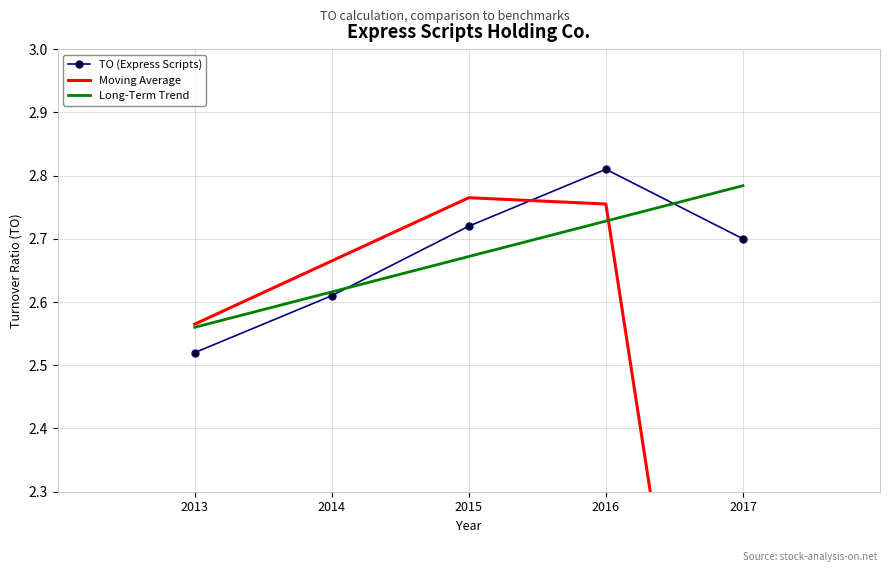

How many intersections are there between Moving Average and TO (Express Scripts)?

1